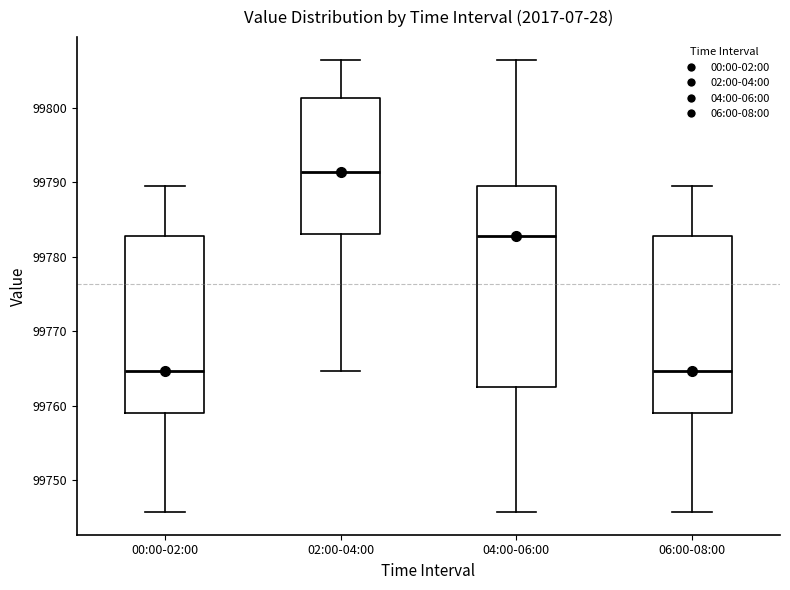

Where does the lower whisker of the box for 06:00-08:00 end on the y-axis? The values are not printed on the chart, so give them approximately, as read against the axis.

99746